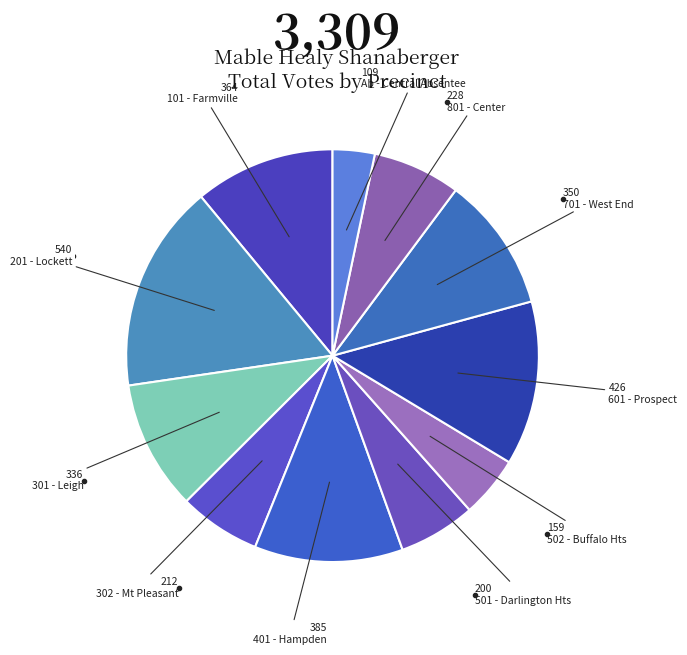

How many segments does this pie chart have?

11